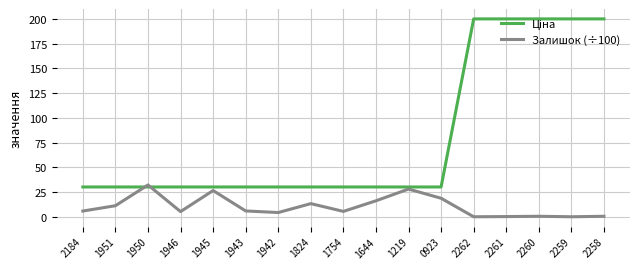

What is the highest value of the Залишок (÷100) series?

32.4